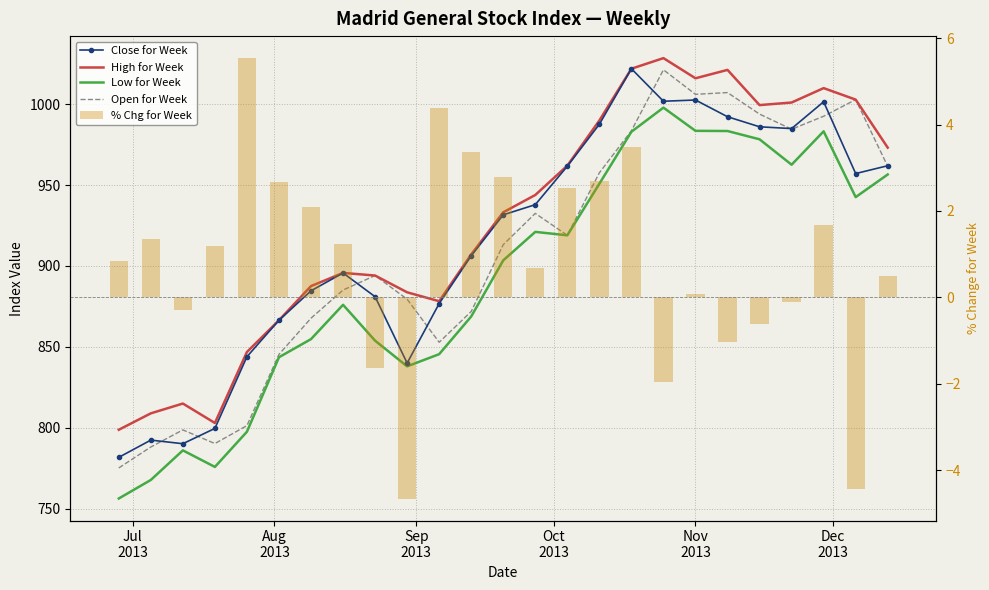

What is the difference between the maximum and minimum values in the Low for Week series?

241.4